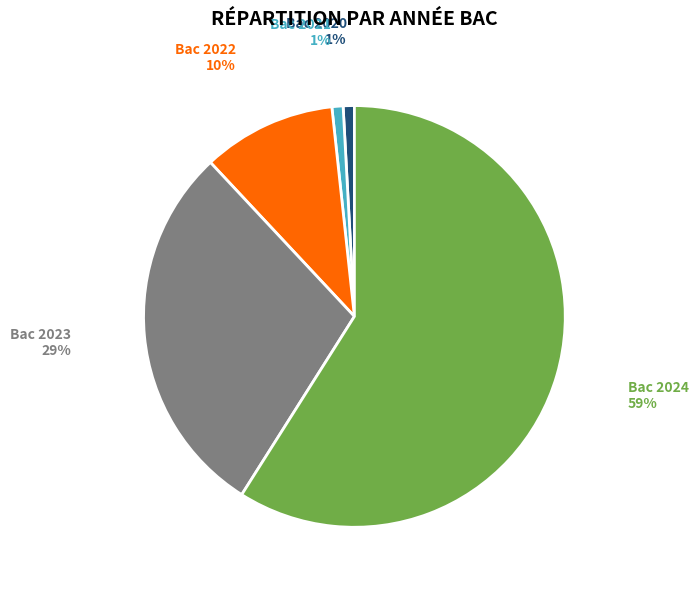

Is the sum of Bac 2023 and Bac 2024 greater than half?

Yes